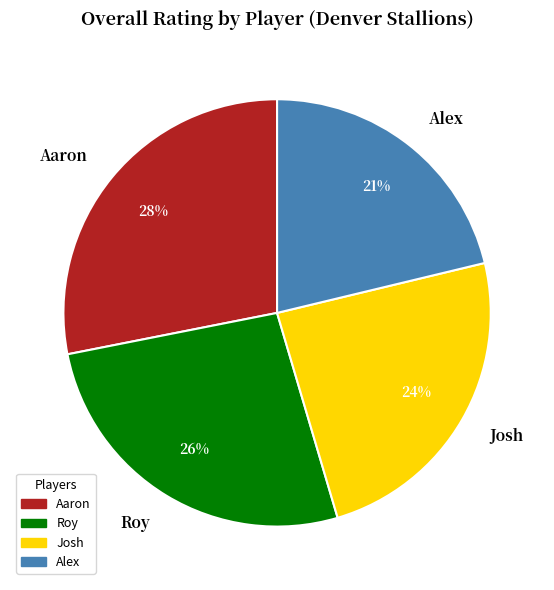

The Alex slice represents 32% of the pie. True or false?

False